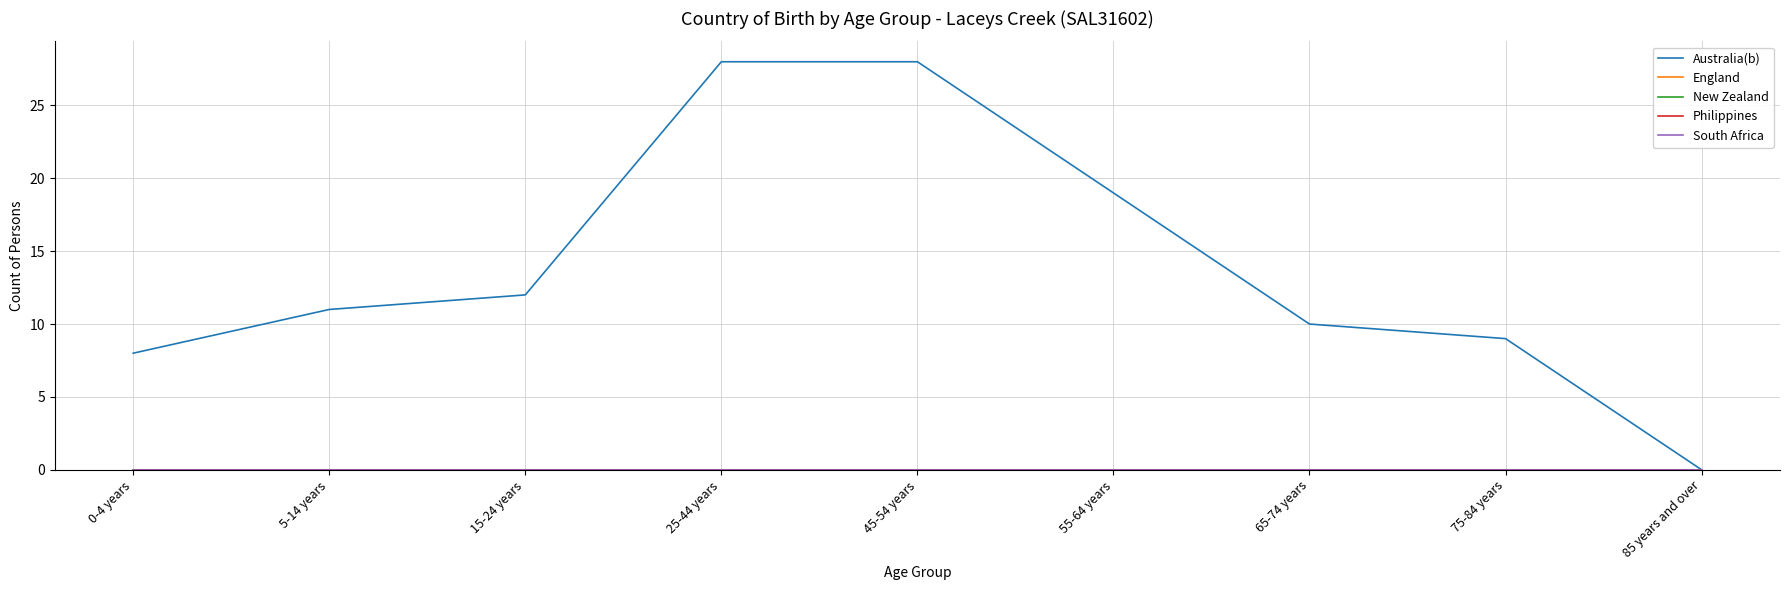

Does the chart have visible grid lines?

Yes